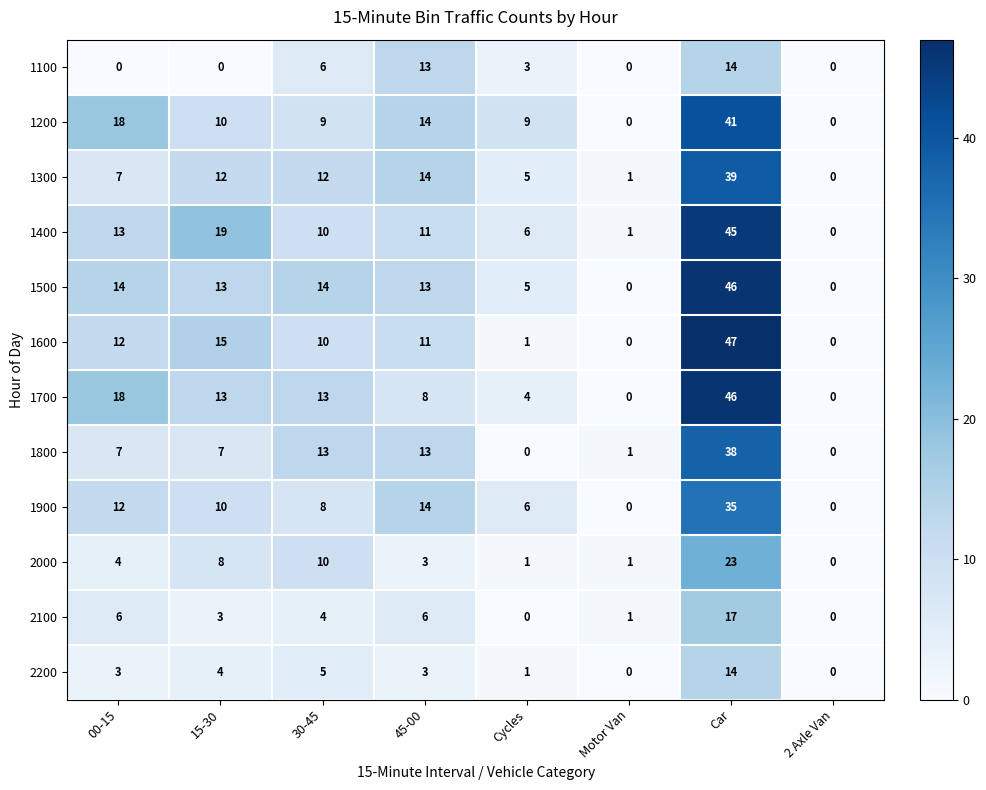

How many positive values does the 1100 series have?

4